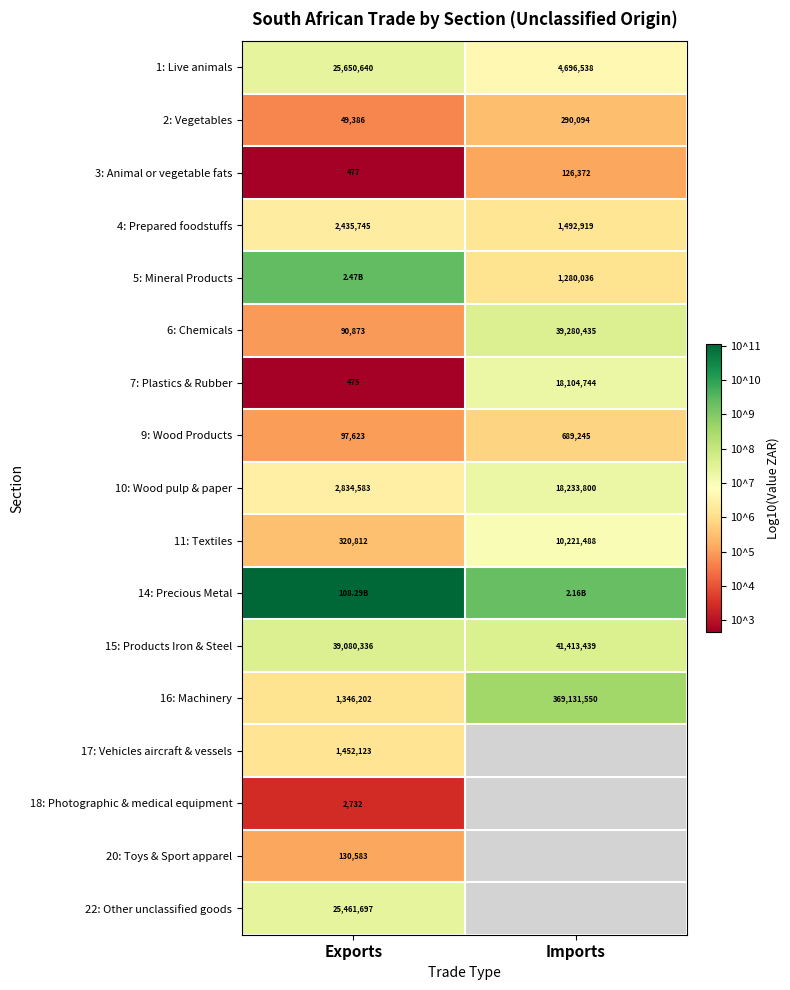

True or false: 10: Wood pulp & paper has a value of 3.2 at Exports.

False